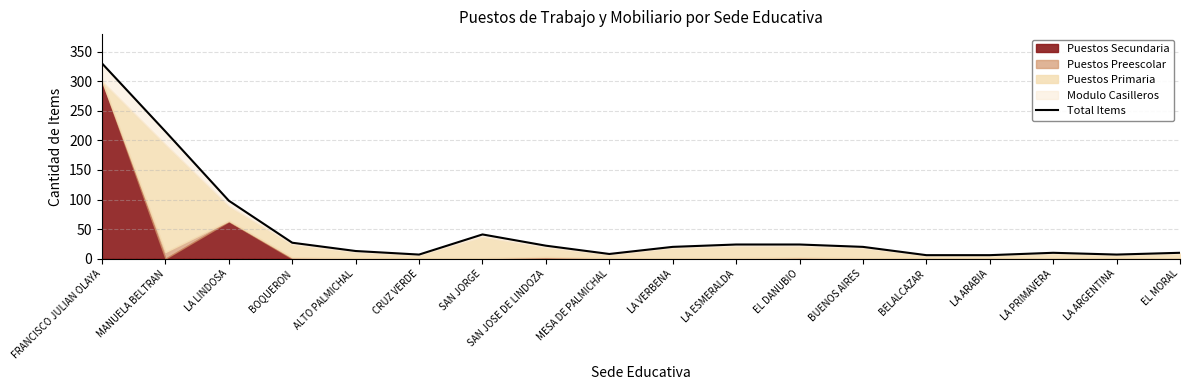

Count the number of values greater than 20.

8